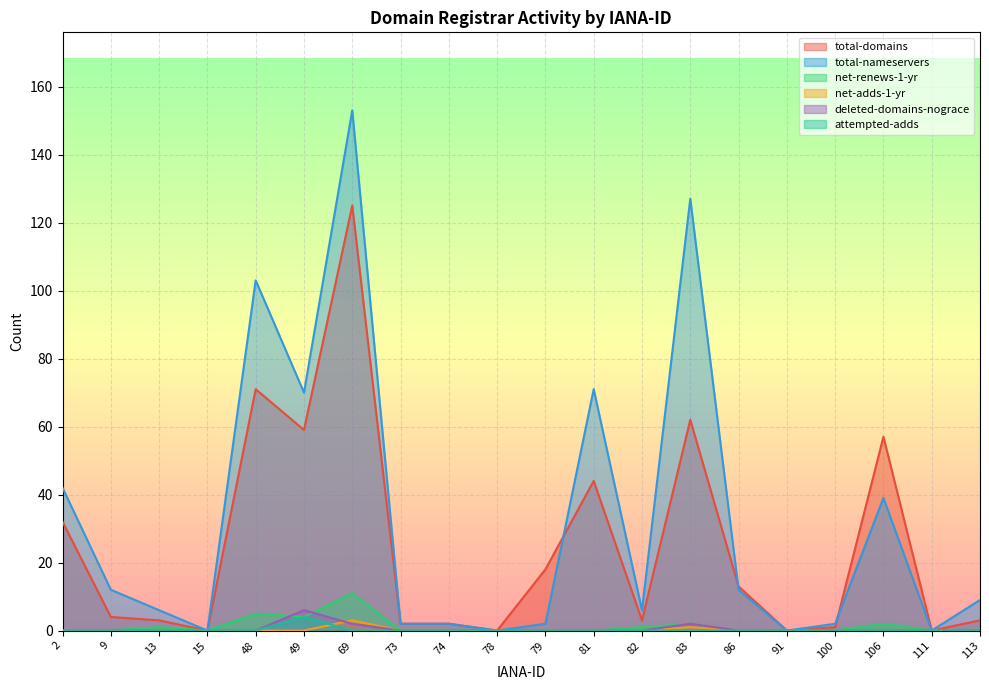

At which category is the sum across all series the highest?

69